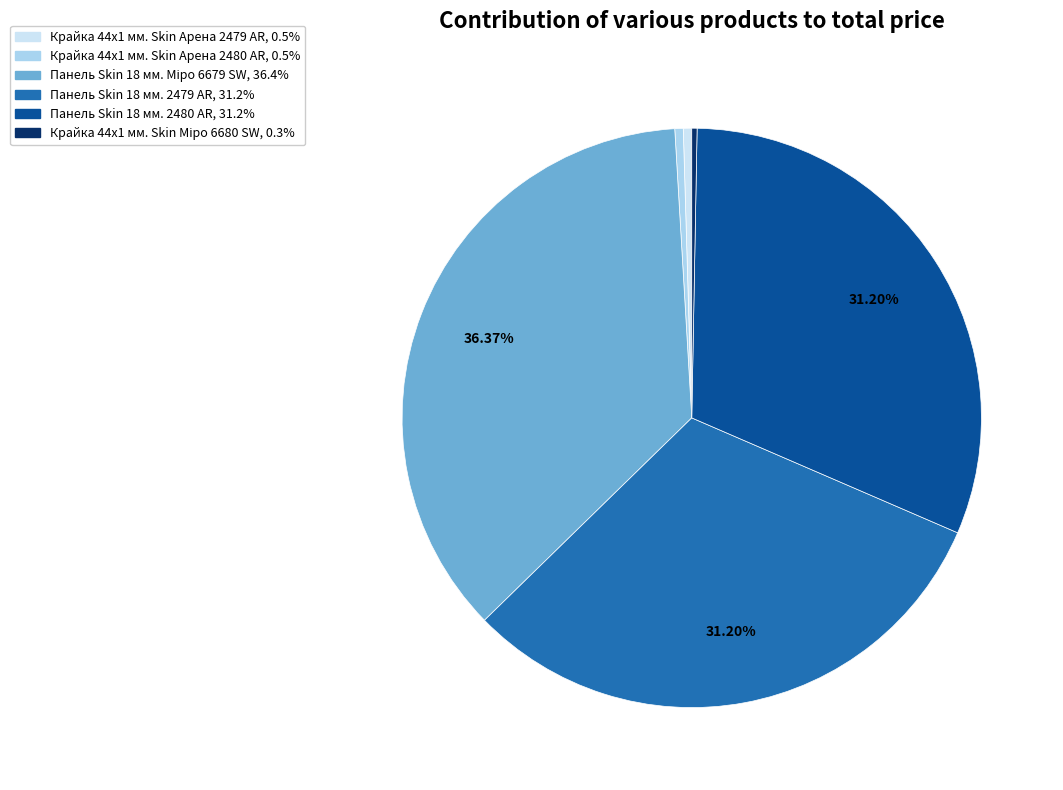

Approximately how many times larger is the value at Крайка 44x1 мм. Skin Арена 2479 AR compared to Крайка 44x1 мм. Skin Арена 2480 AR?

1.0